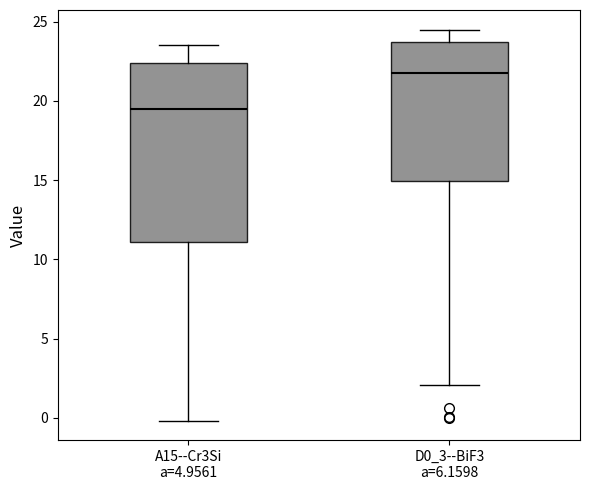

Comparing the boxes themselves (not the whiskers), which one is the tallest?

A15--Cr3Si a=4.9561